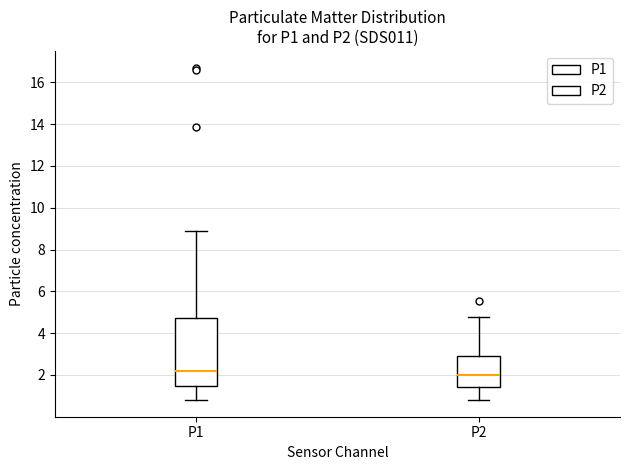

Reading left to right, read every box against the y-axis: the position of its median line, the range the box covers, and the ends of its whiskers. The values are not printed on the chart, so give them approximately, as read against the axis.

P1: median 2.2, box 1.4 to 4.8, whiskers 0.8 to 9.0
P2: median 2.0, box 1.4 to 2.8, whiskers 0.8 to 4.8